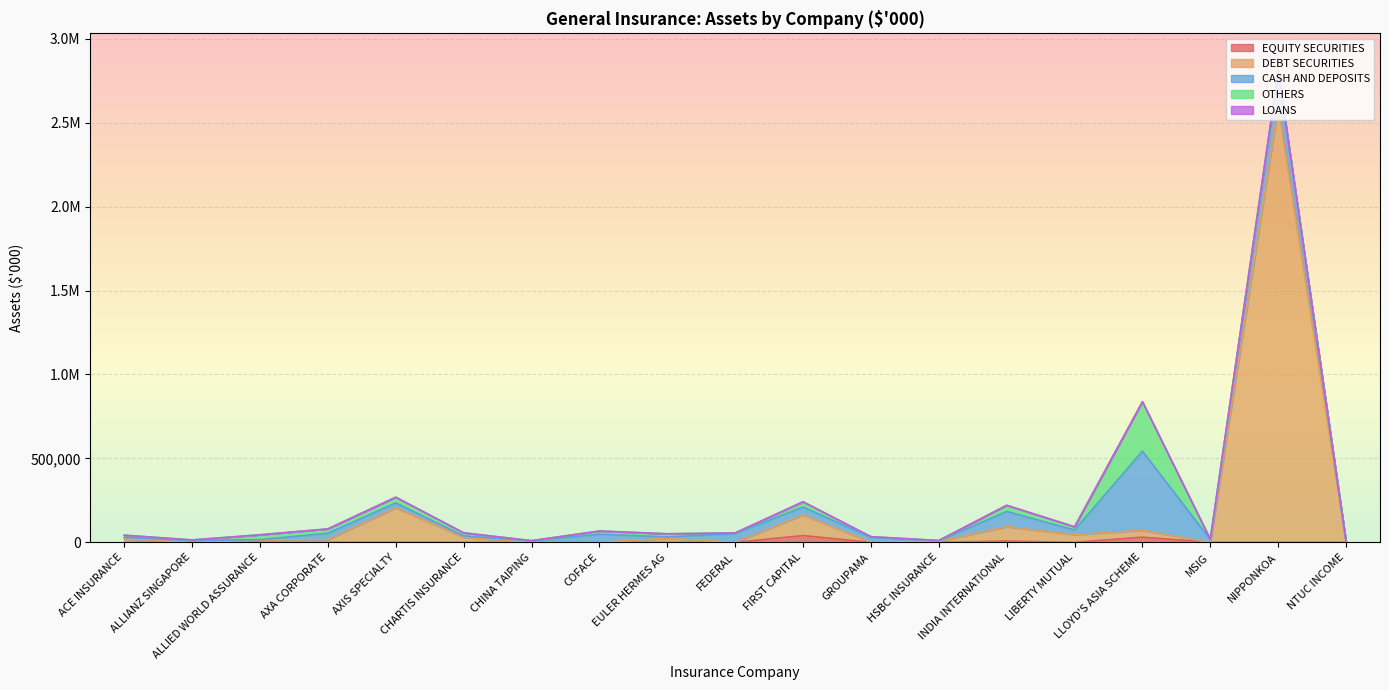

True or false: EQUITY SECURITIES and DEBT SECURITIES cross at least once.

False